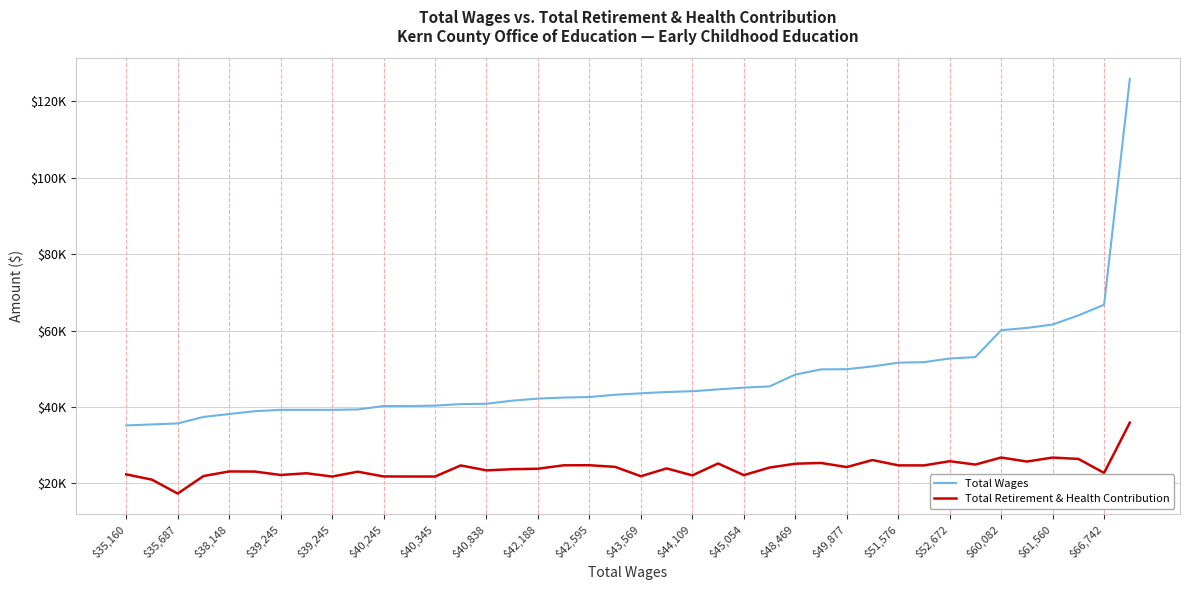

Does the chart display data point markers on the line(s)?

No